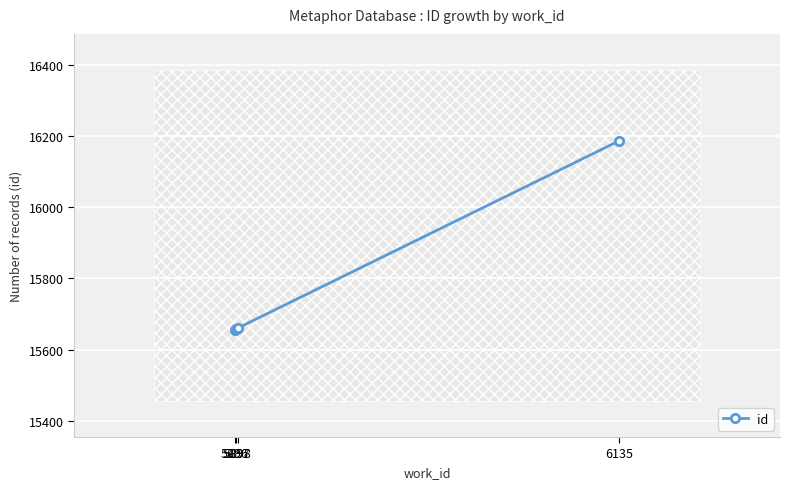

Reading right to left, extract all data points from this chart.

6135=16186	5898=15661	5897=15657	5896=15655